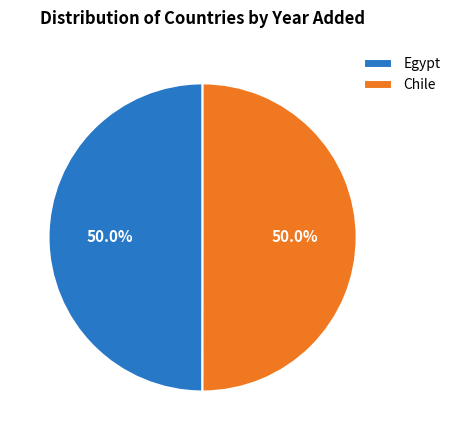

Approximately how many times larger is the value at Egypt compared to Chile?

1.0